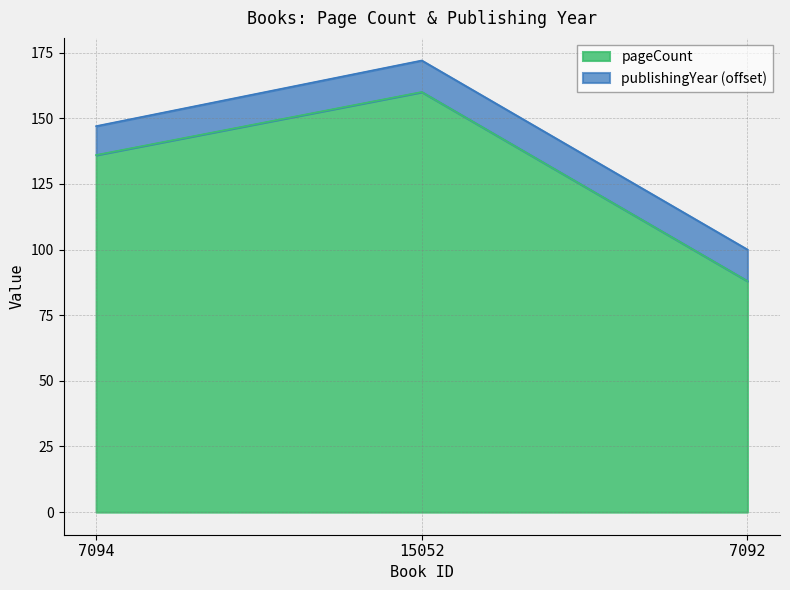

Rank the categories by value from highest to lowest.

15052, 7094, 7092